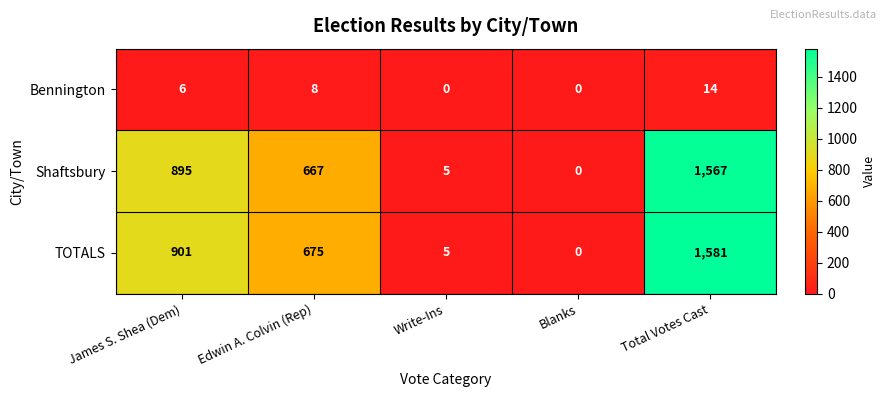

The value of Bennington at Edwin A. Colvin (Rep) is 12. True or false?

False